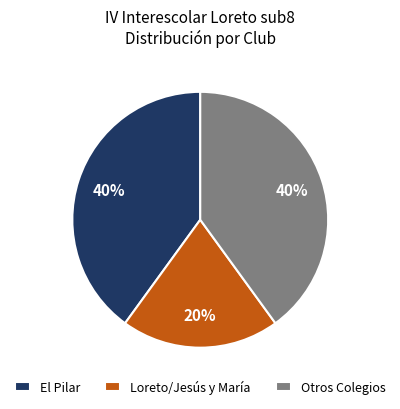

To the nearest percent, what is the difference between the Otros Colegios and Loreto/Jesús y María slice percentages?

20%